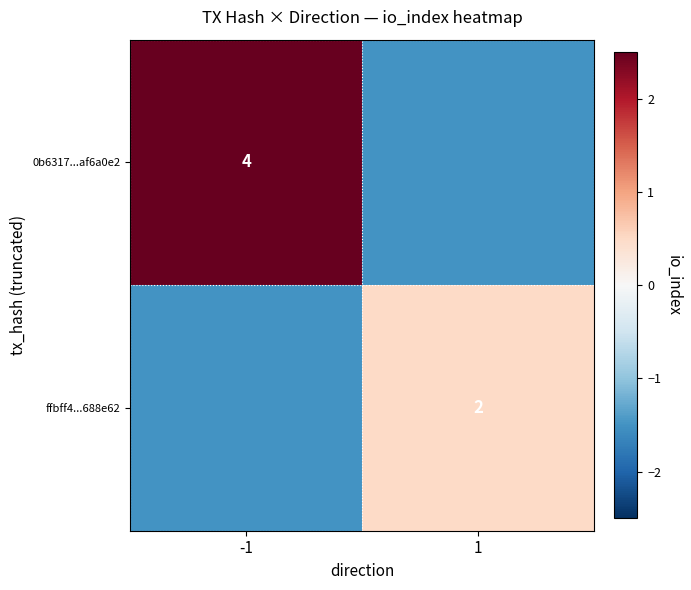

True or false: 0b6317...af6a0e2 has a value of 1.8 at -1.

False